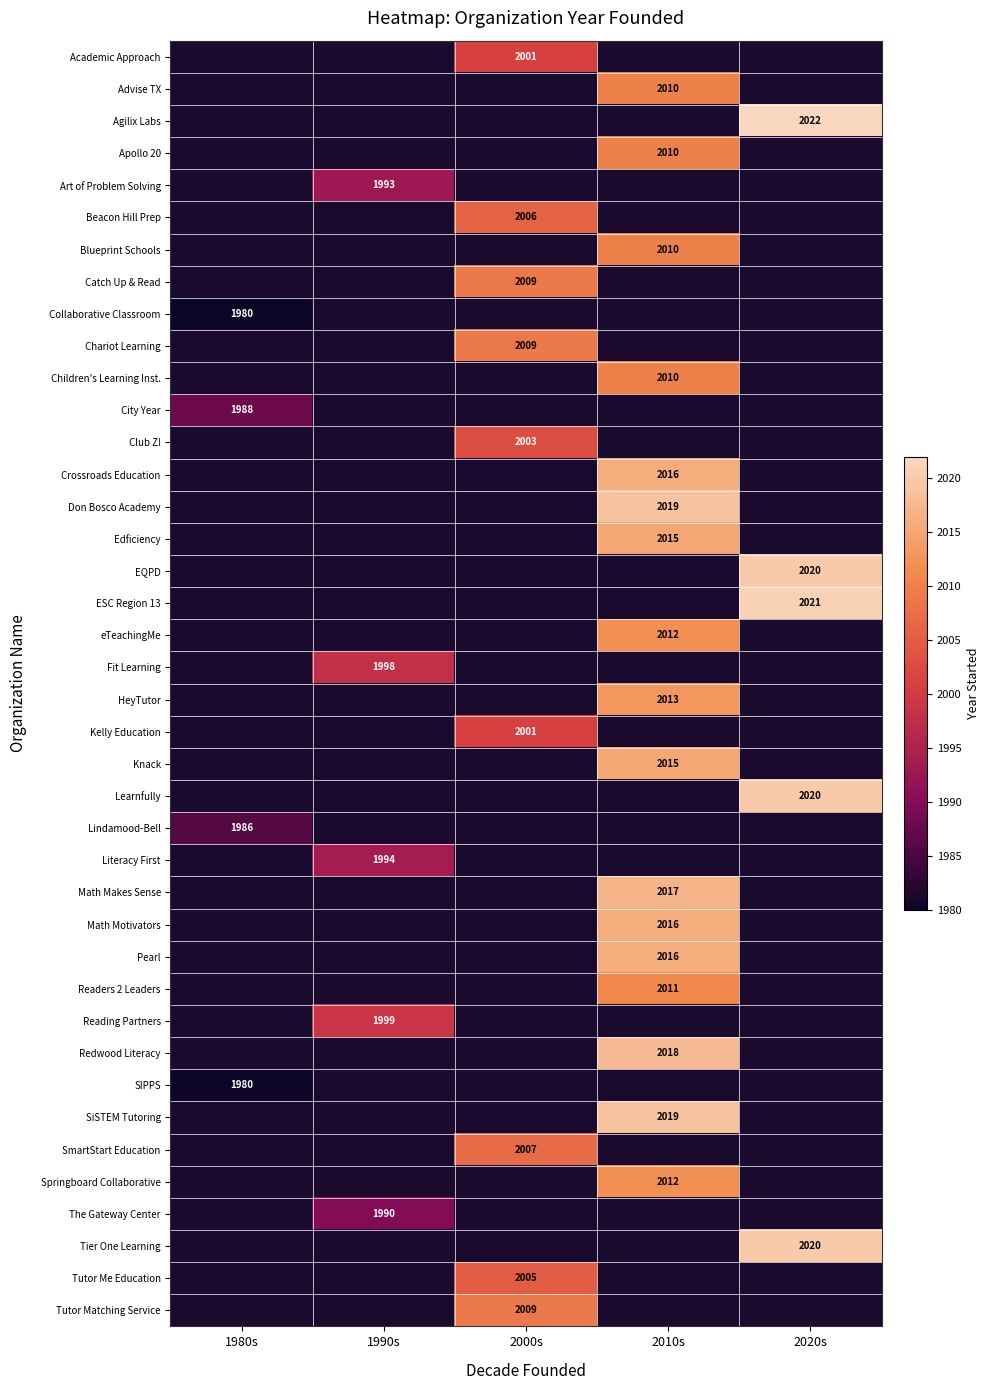

The Catch Up & Read series shows 2009 at 2000s. True or false?

True